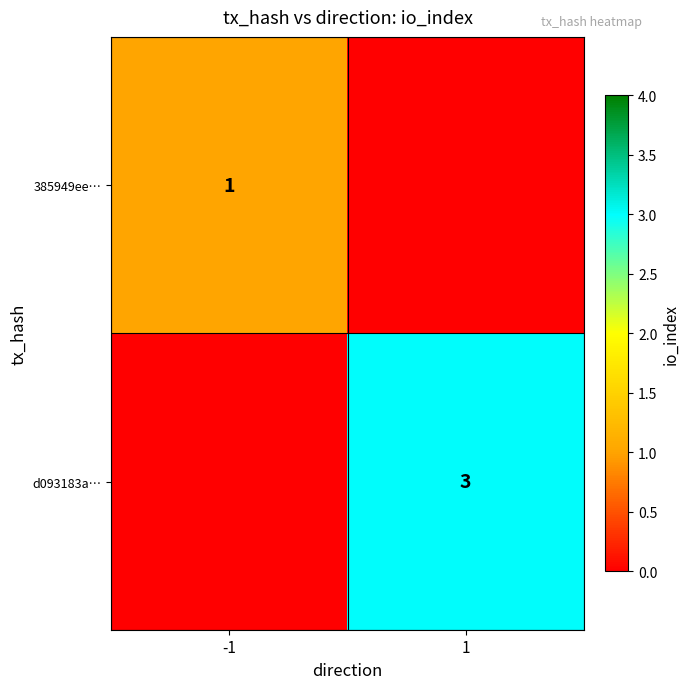

Is the value of d093183a… at 1 greater than the value of 385949ee… at -1?

Yes